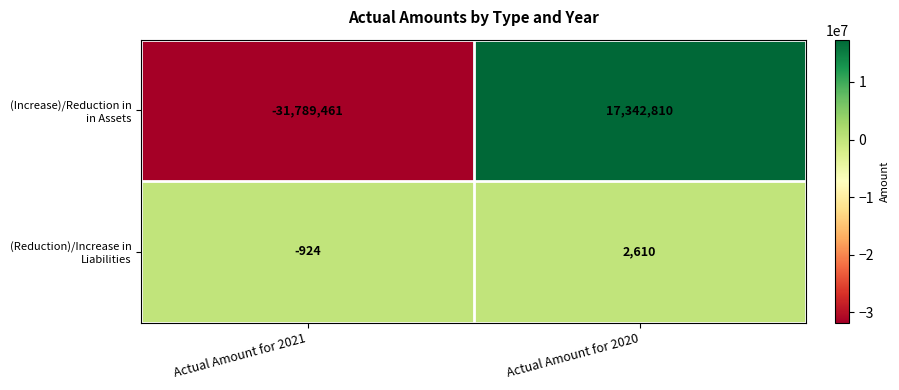

Reading right to left, what are all the values shown in this chart?

(Increase)/Reduction in in Assets: Actual Amount for 2020=17342810	Actual Amount for 2021=-31789461
(Reduction)/Increase in Liabilities: Actual Amount for 2020=2610	Actual Amount for 2021=-924